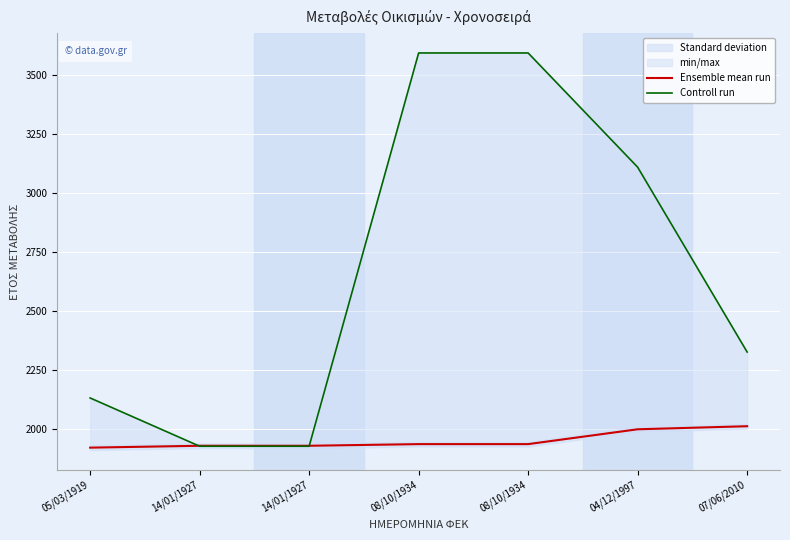

At which category is the sum across all series the highest?

08/10/1934